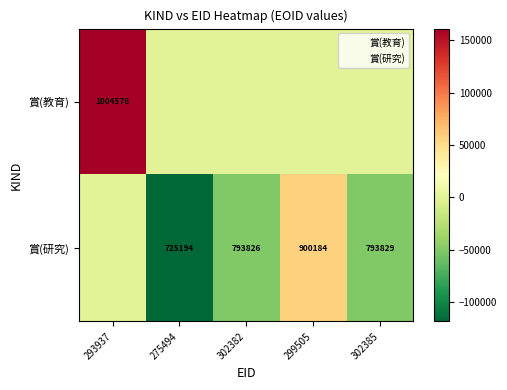

Which has a higher value, 302382 or 299505?

302382